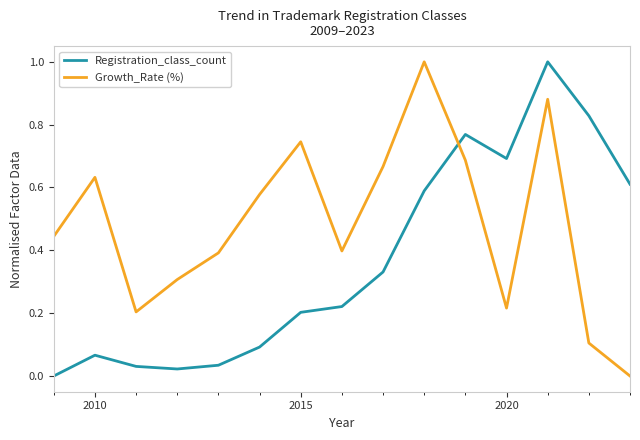

In Registration_class_count, how many points are higher than both neighbors (excluding endpoints)?

3